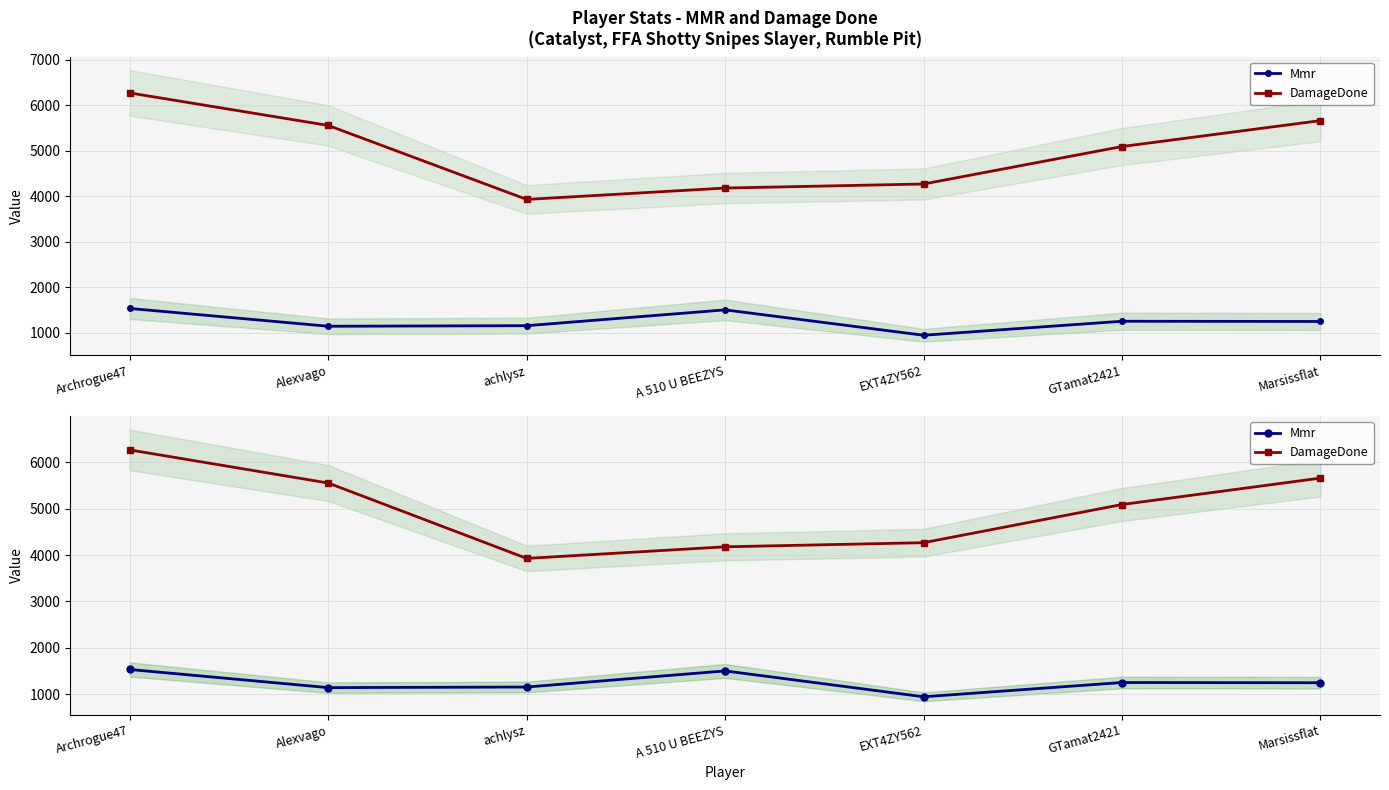

Does the chart display data point markers on the line(s)?

Yes